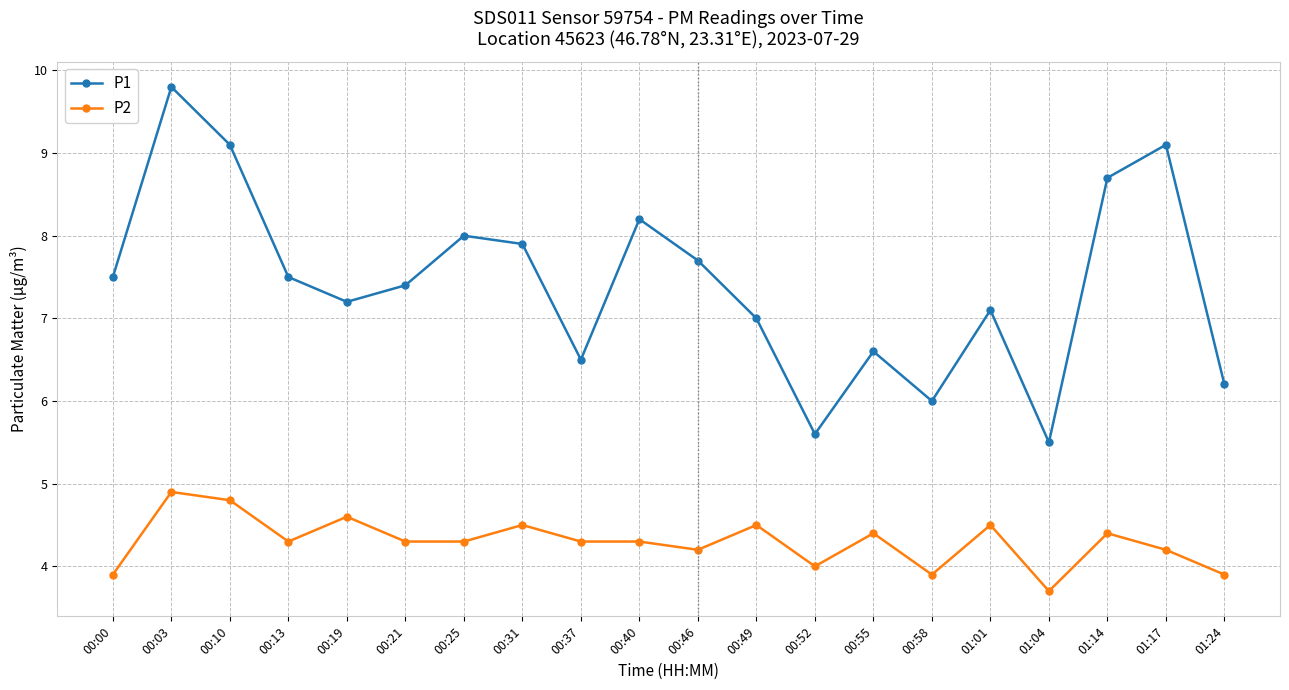

What is the label of the 1st point from the left?

00:00